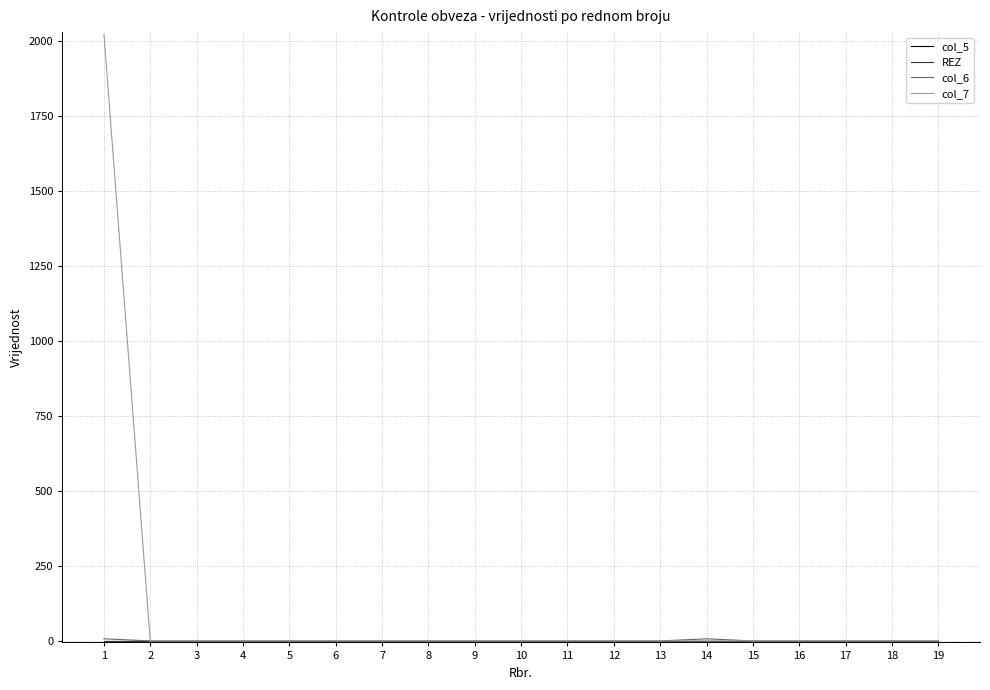

Is this an area chart (filled region under the line)?

No